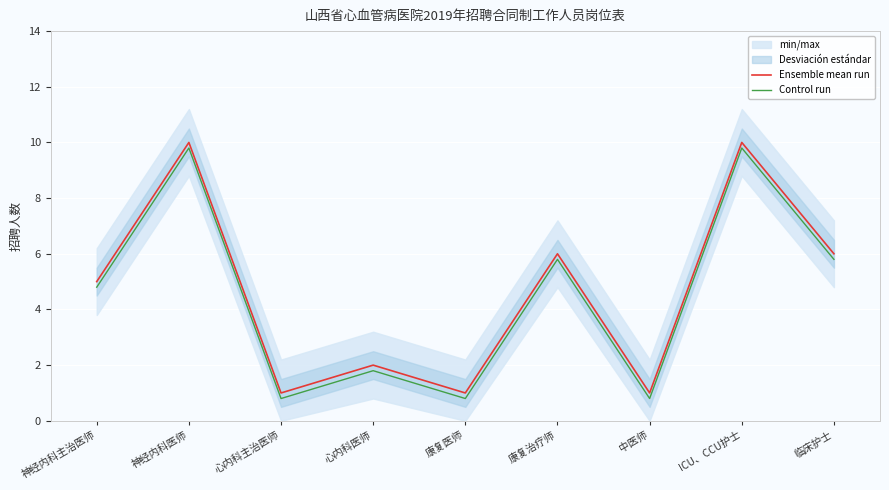

What is the difference between the highest and lowest values at 神经内科主治医师?

0.2